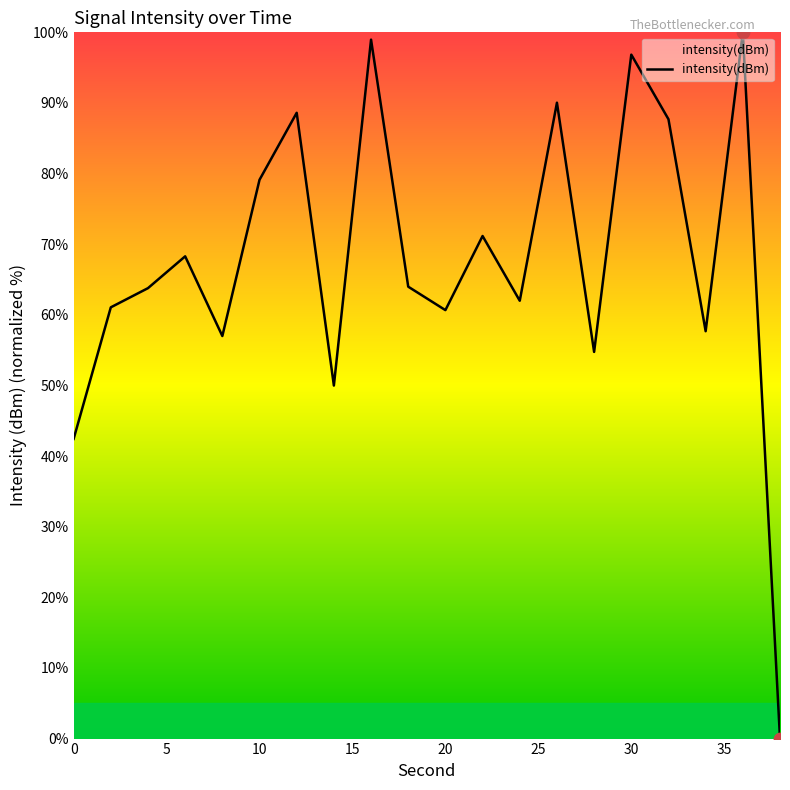

What is the maximum value shown in the chart?

100.0